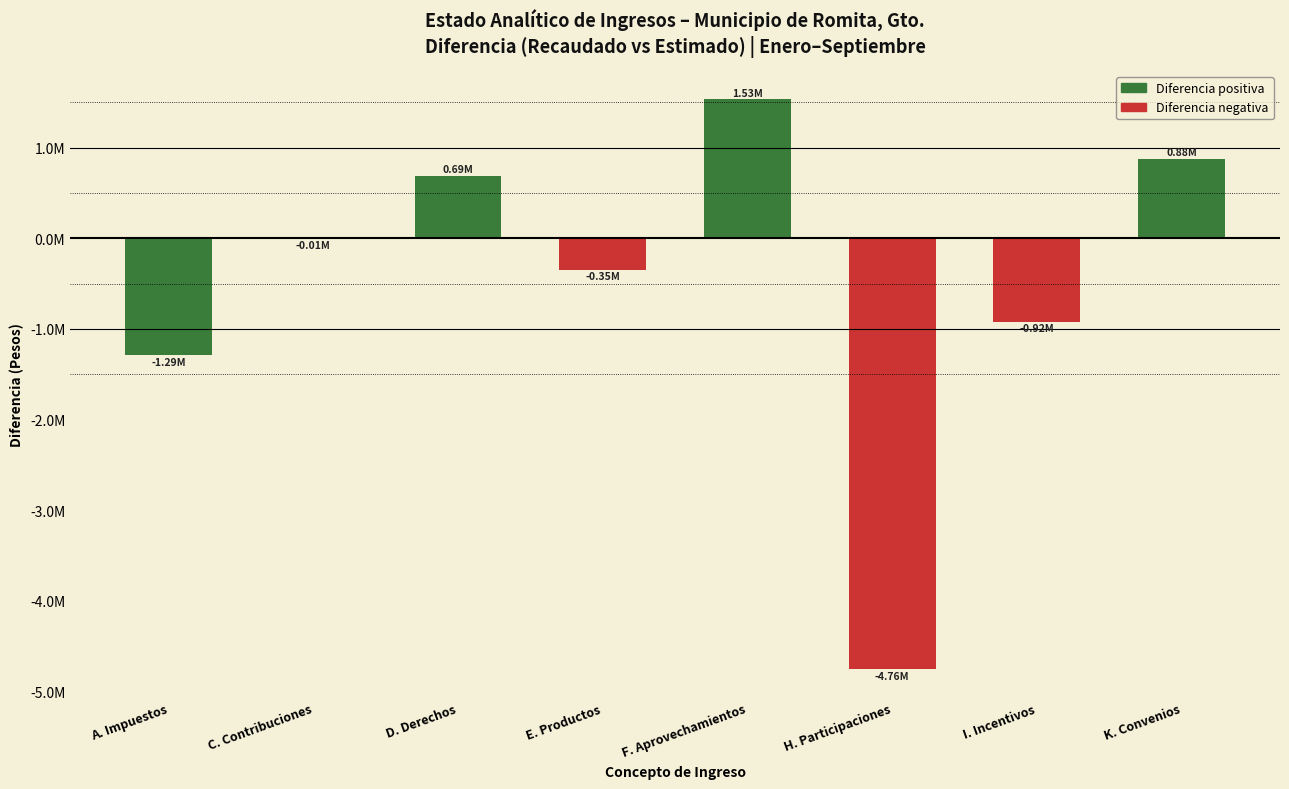

Are the bars horizontal?

No